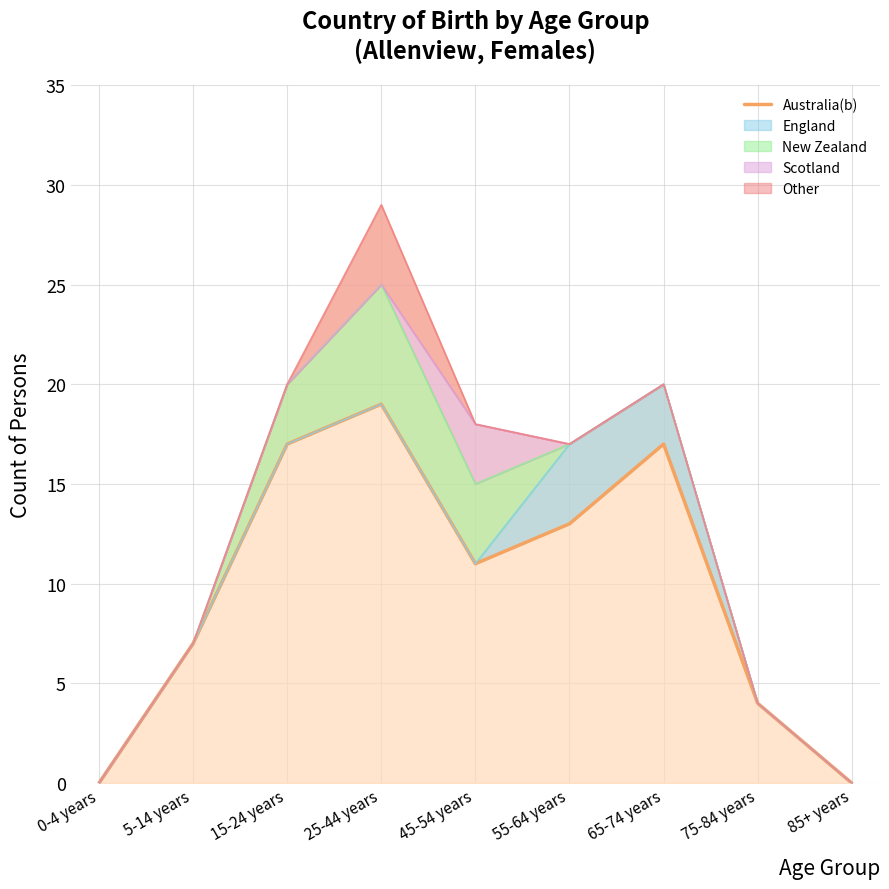

What is the greatest value displayed?

19